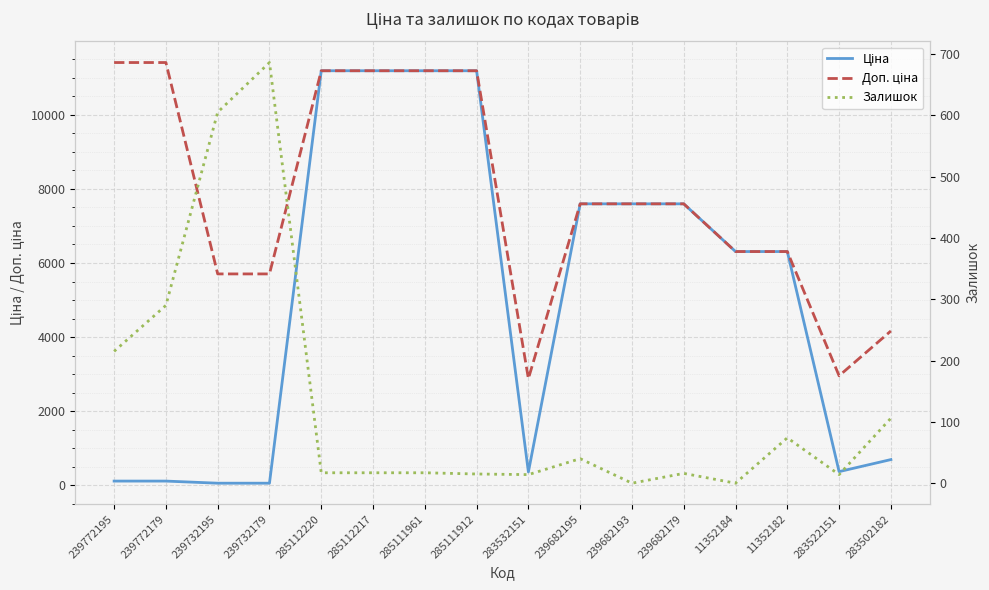

What is the difference between the highest and lowest values at 285112217?

11171.2